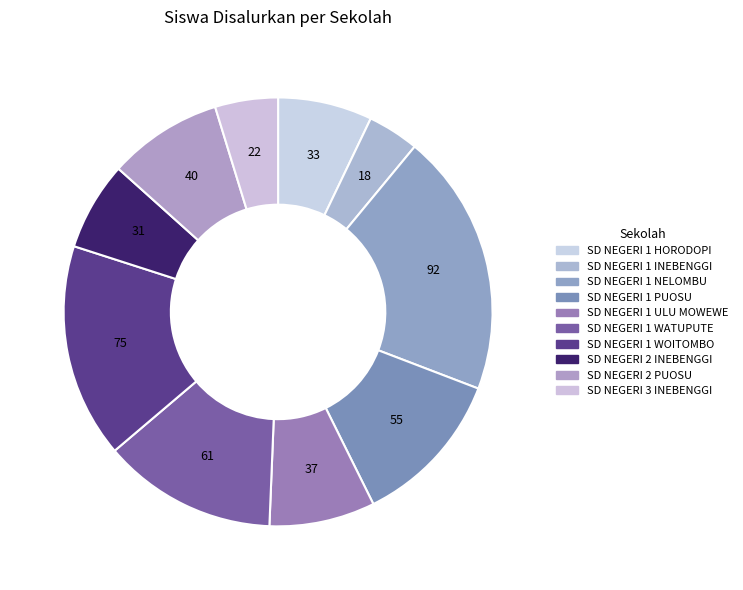

Approximately how many times larger is the value at SD NEGERI 2 INEBENGGI compared to SD NEGERI 1 NELOMBU?

0.3